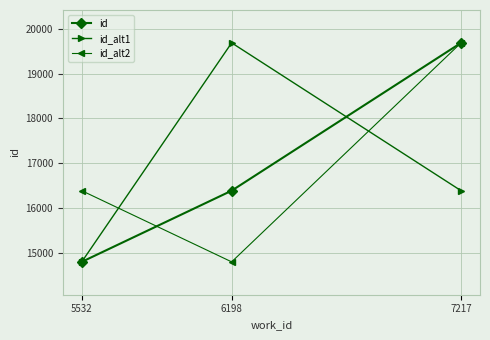

What is the difference between the highest and lowest values at 5532?

1589